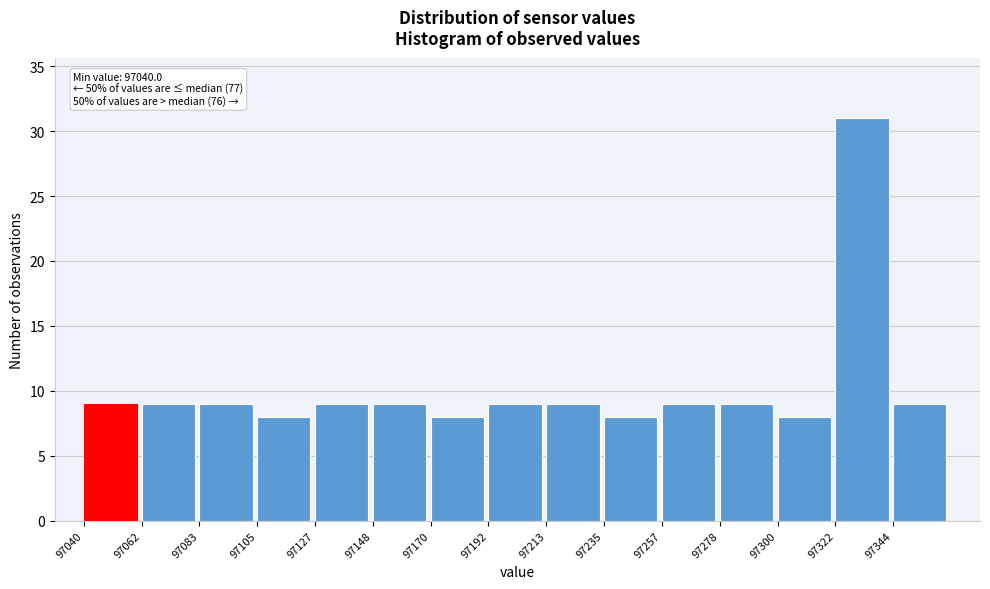

Which range on the x-axis has the tallest bar?

97320 to 97345